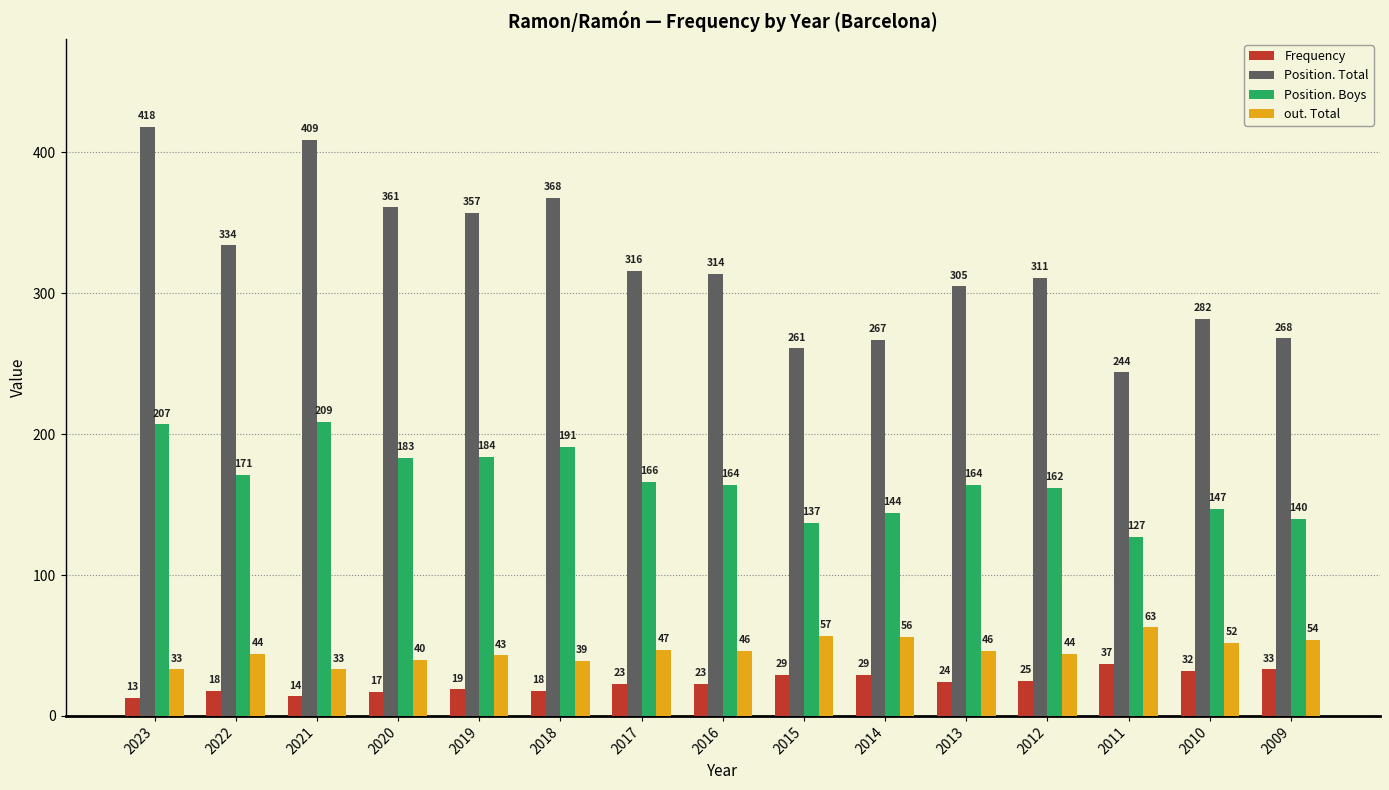

What is the difference between the second highest and minimum values in the out. Total series?

24